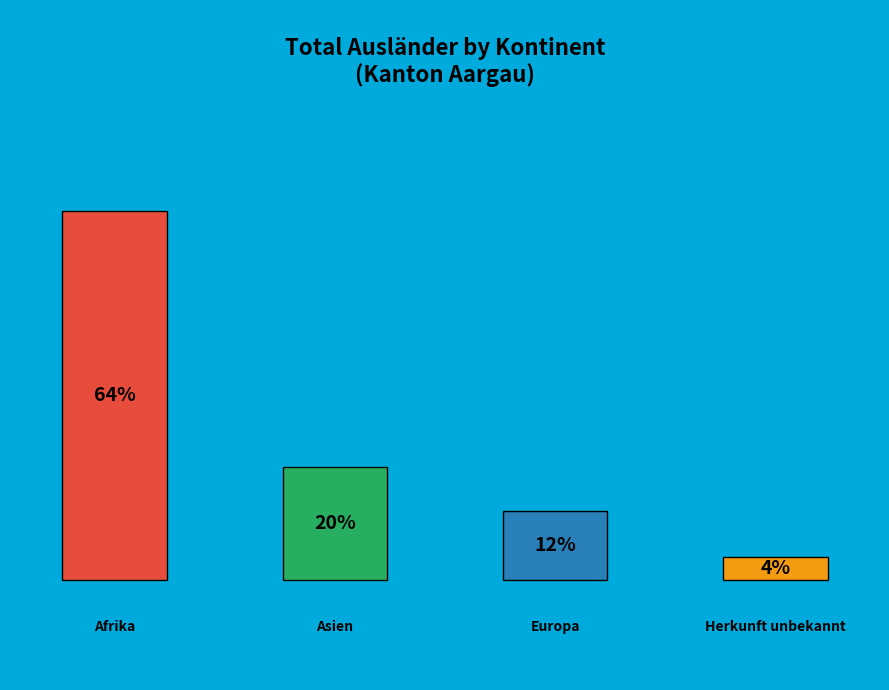

What is the largest slice in the pie chart?

Afrika